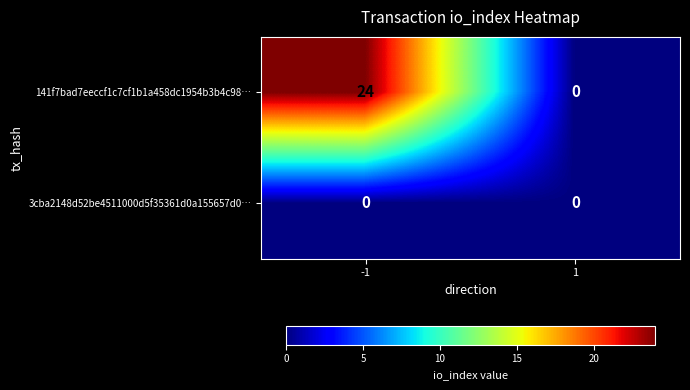

Is it true that 141f7bad7eeccf1c7cf1b1a458dc1954b3b4c98… equals 24 at -1?

True